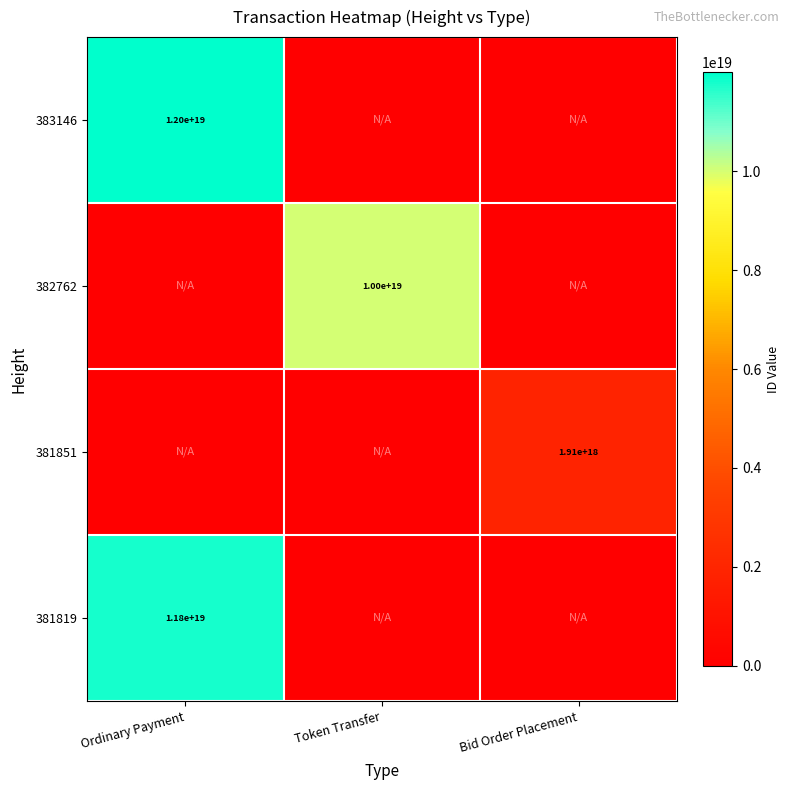

True or false: 381819 has a value of 8019738583656977408 at Ordinary Payment.

False